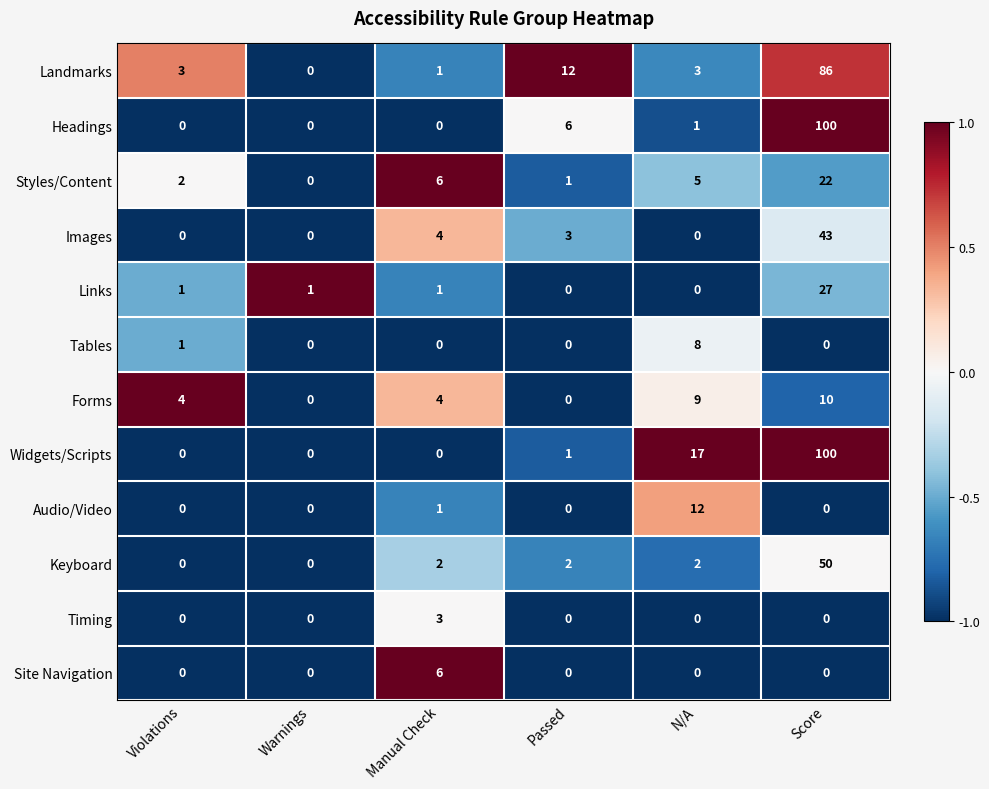

The value of Widgets/Scripts at Warnings is 0. True or false?

True